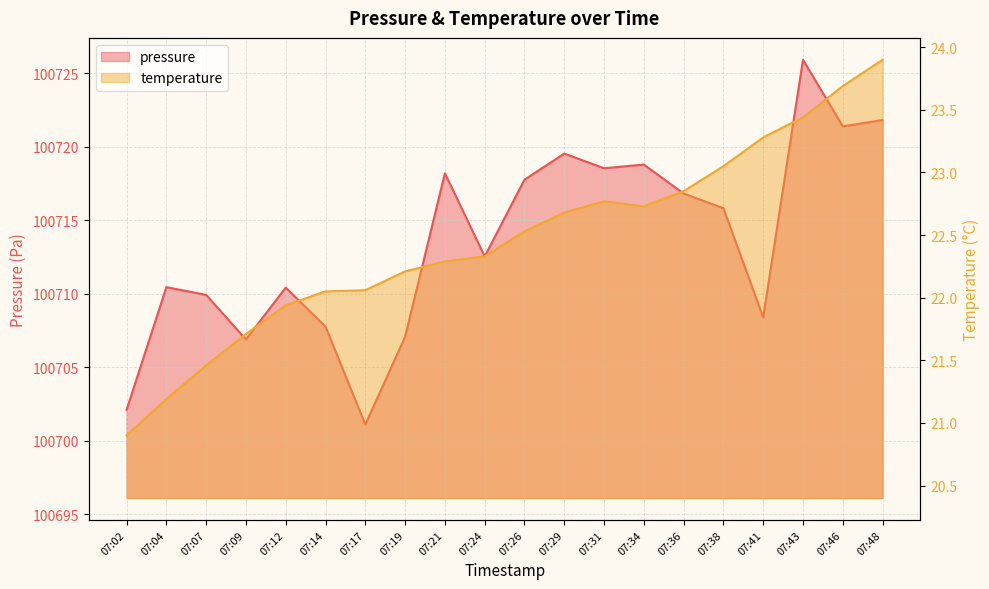

Which category has the highest value in the temperature series?

07:48